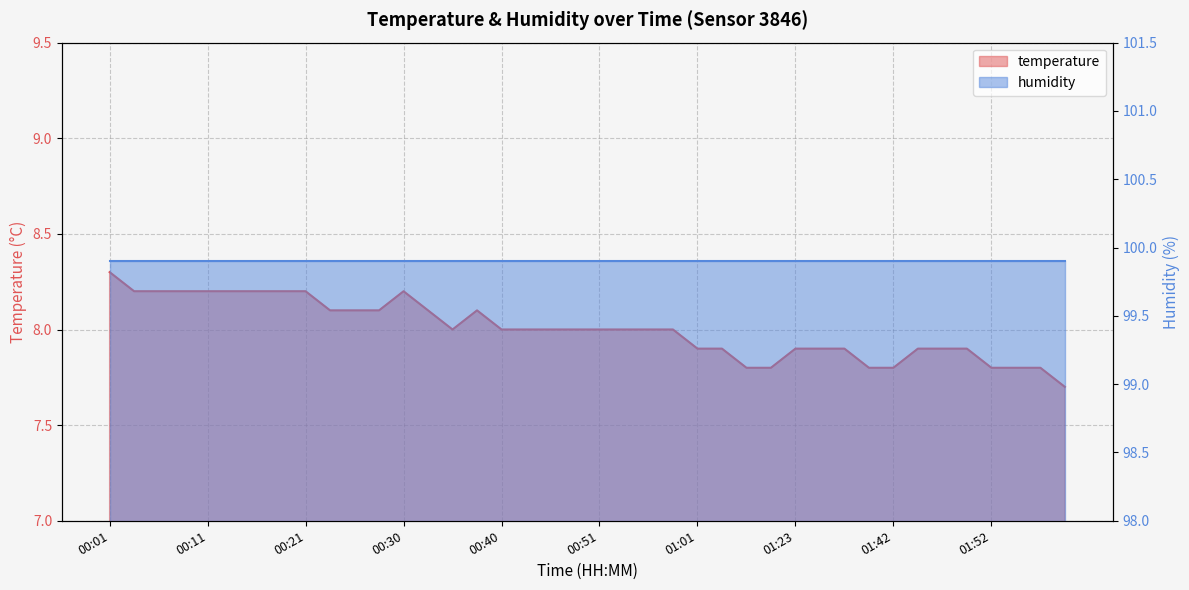

What is the difference between the second highest and minimum values?

0.5